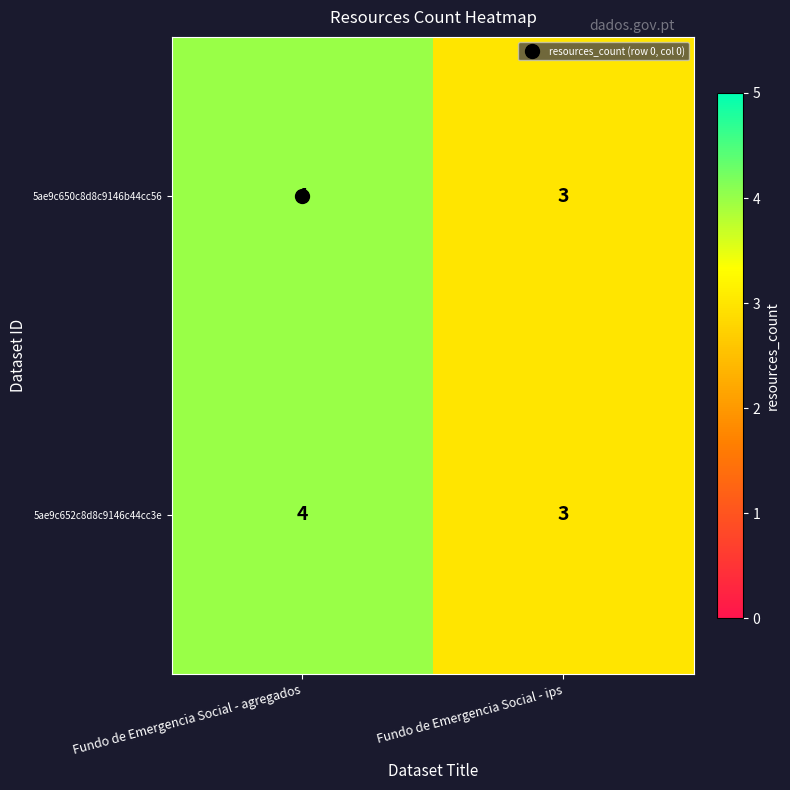

What is the total value across all series at Fundo de Emergencia Social - ips?

6